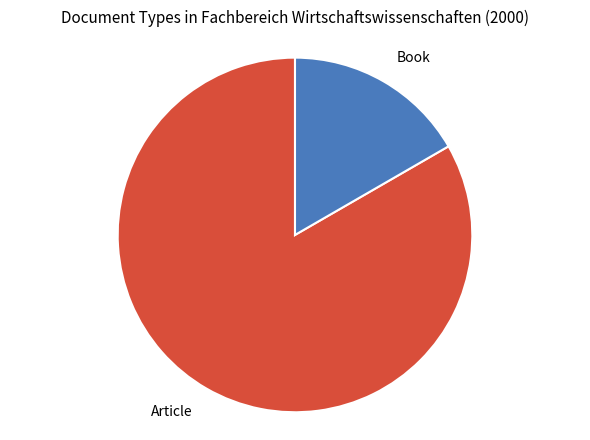

Which category has the biggest portion of the pie?

Article